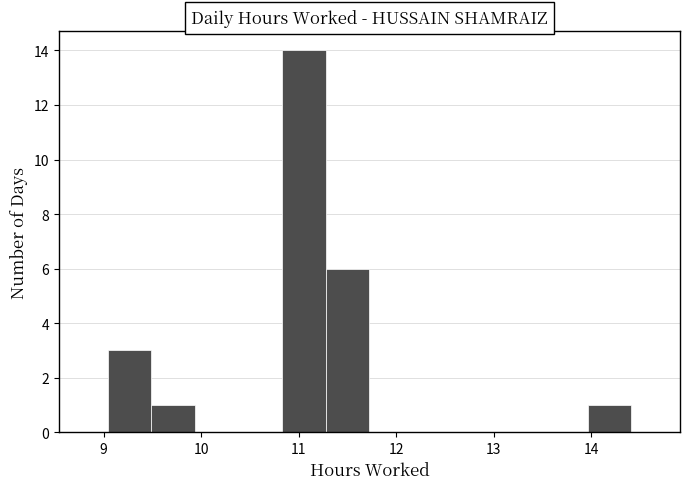

Reading left to right, transcribe this chart: for each bar, give the range it covers on the x-axis and its height. Neither the bar edges nor the heights are printed on the chart, so give them approximately, as read against the axes.

9.0 to 9.5: 3
9.5 to 9.9: 1
9.9 to 10.4: 0
10.4 to 10.8: 0
10.8 to 11.3: 14
11.3 to 11.7: 6
11.7 to 12.2: 0
12.2 to 12.6: 0
12.6 to 13.1: 0
13.1 to 13.5: 0
13.5 to 14.0: 0
14.0 to 14.4: 1